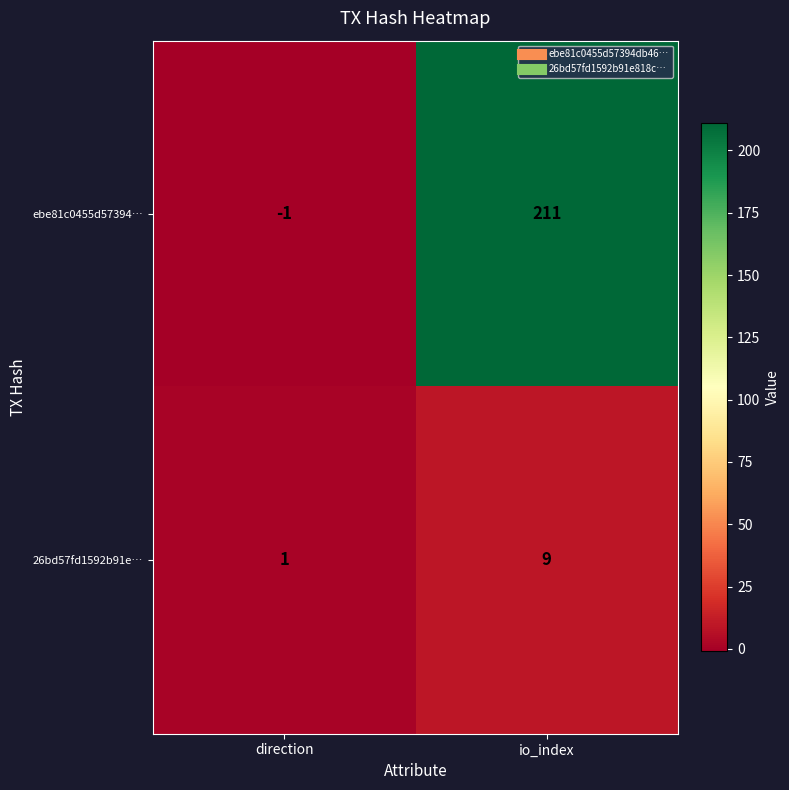

Reading left to right, extract all data points from this chart.

ebe81c0455d57394…: direction=-1	io_index=211
26bd57fd1592b91e…: direction=1	io_index=9